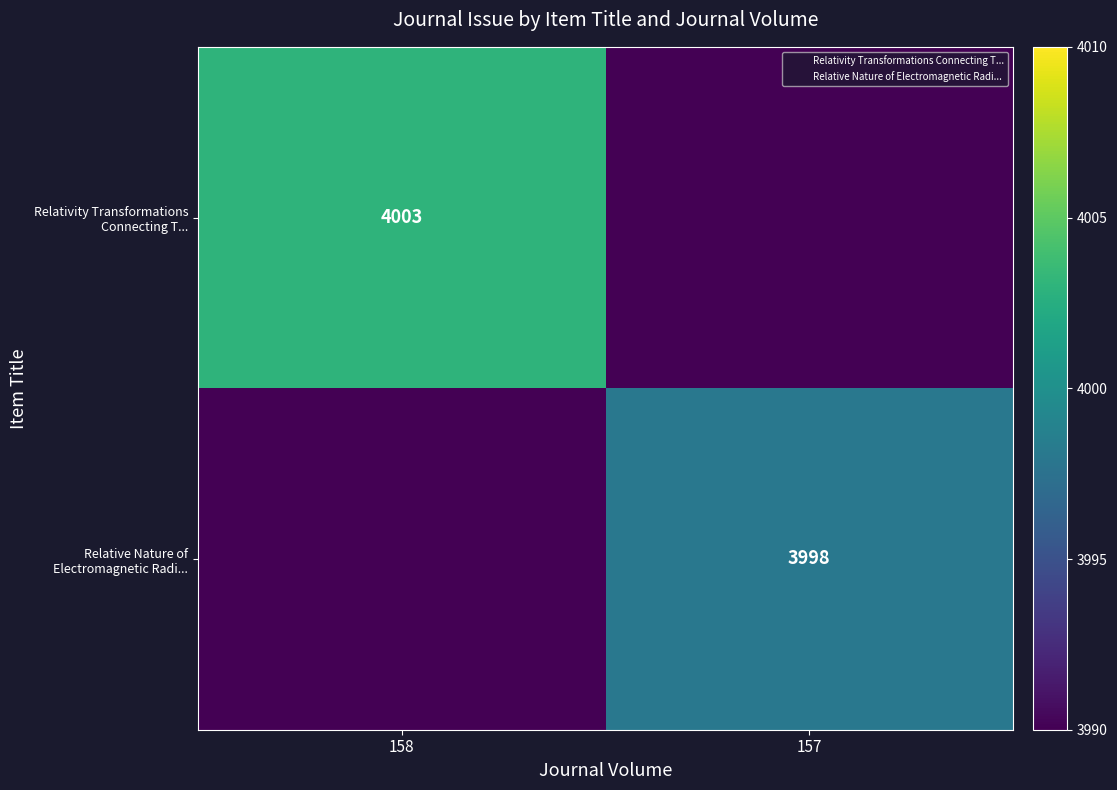

What is the average value of the Relativity Transformations Connecting T... series?

2002